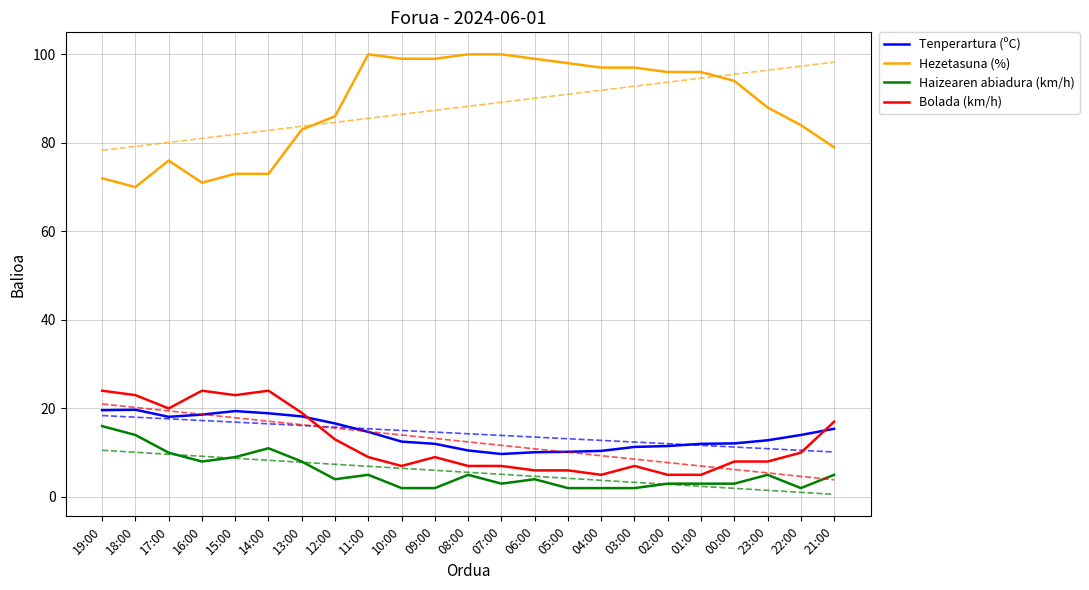

Reading left to right, what are all the values shown in this chart?

Tenperartura (ºC): 19.6	19.7	18.1	18.6	19.4	18.9	18.2	16.6	14.7	12.5	12.0	10.5	9.7	10.1	10.2	10.4	11.3	11.5	12.0	12.1	12.8	14.0	15.4
Hezetasuna (%): 72.0	70.0	76.0	71.0	73.0	73.0	83.0	86.0	100.0	99.0	99.0	100.0	100.0	99.0	98.0	97.0	97.0	96.0	96.0	94.0	88.0	84.0	79.0
Haizearen abiadura (km/h): 16.0	14.0	10.0	8.0	9.0	11.0	8.0	4.0	5.0	2.0	2.0	5.0	3.0	4.0	2.0	2.0	2.0	3.0	3.0	3.0	5.0	2.0	5.0
Bolada (km/h): 24.0	23.0	20.0	24.0	23.0	24.0	19.0	13.0	9.0	7.0	9.0	7.0	7.0	6.0	6.0	5.0	7.0	5.0	5.0	8.0	8.0	10.0	17.0